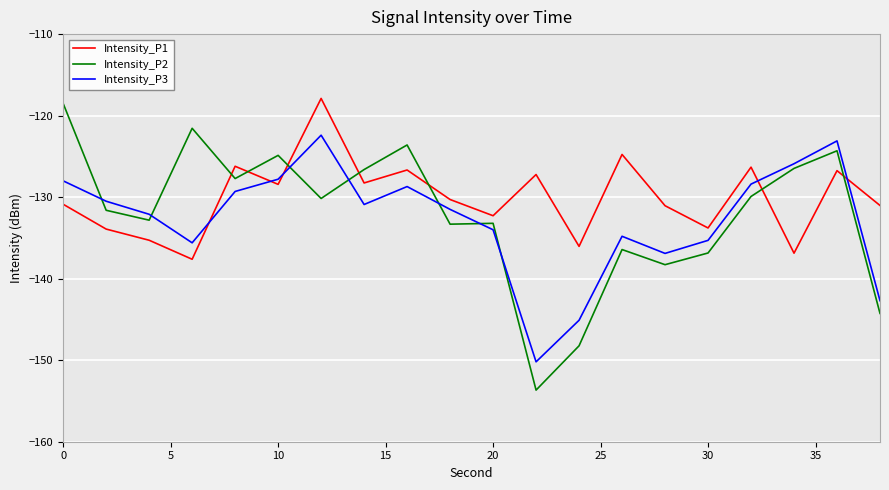

Which series has the widest spread of values?

Intensity_P2